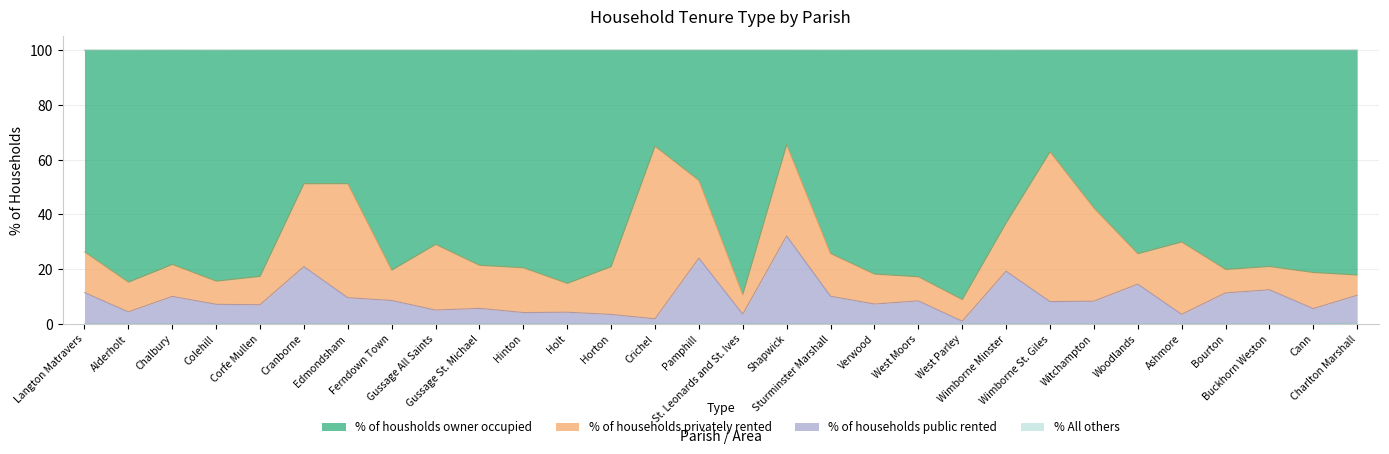

What is the difference between the maximum and second lowest values in the % of households public rented series?

30.3